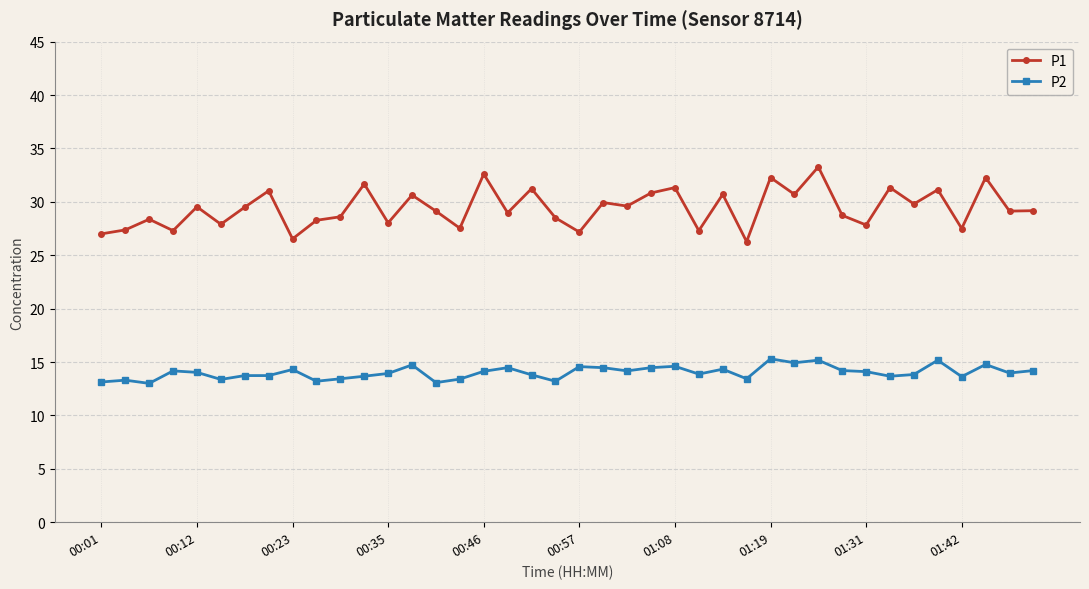

What is the lowest value of the P1 series?

26.3